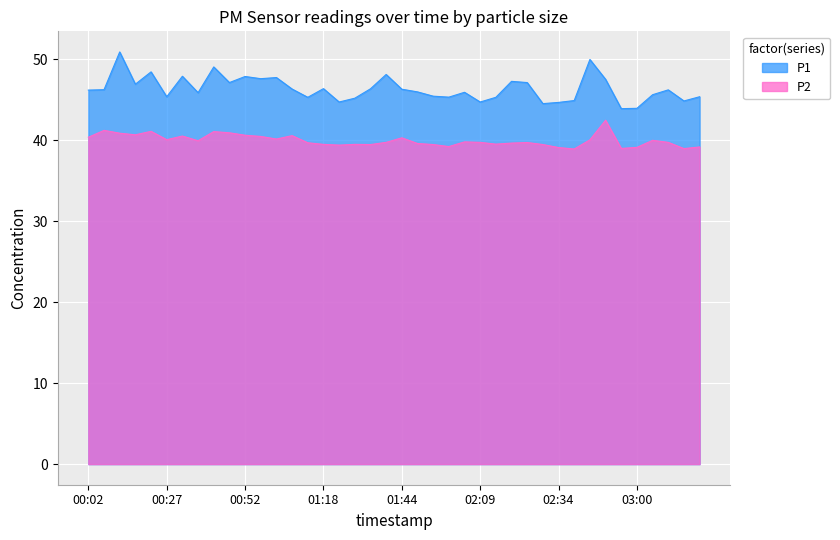

What is the difference between the maximum and minimum values in the P1 series?

7.0